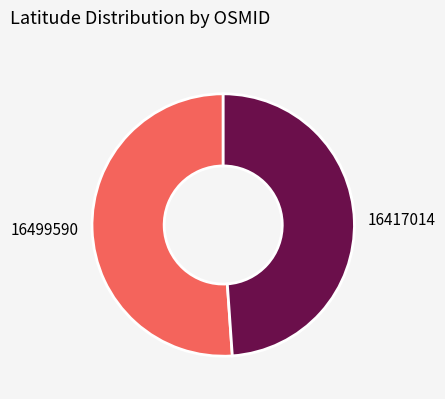

The 16499590 slice represents 39% of the pie. True or false?

False